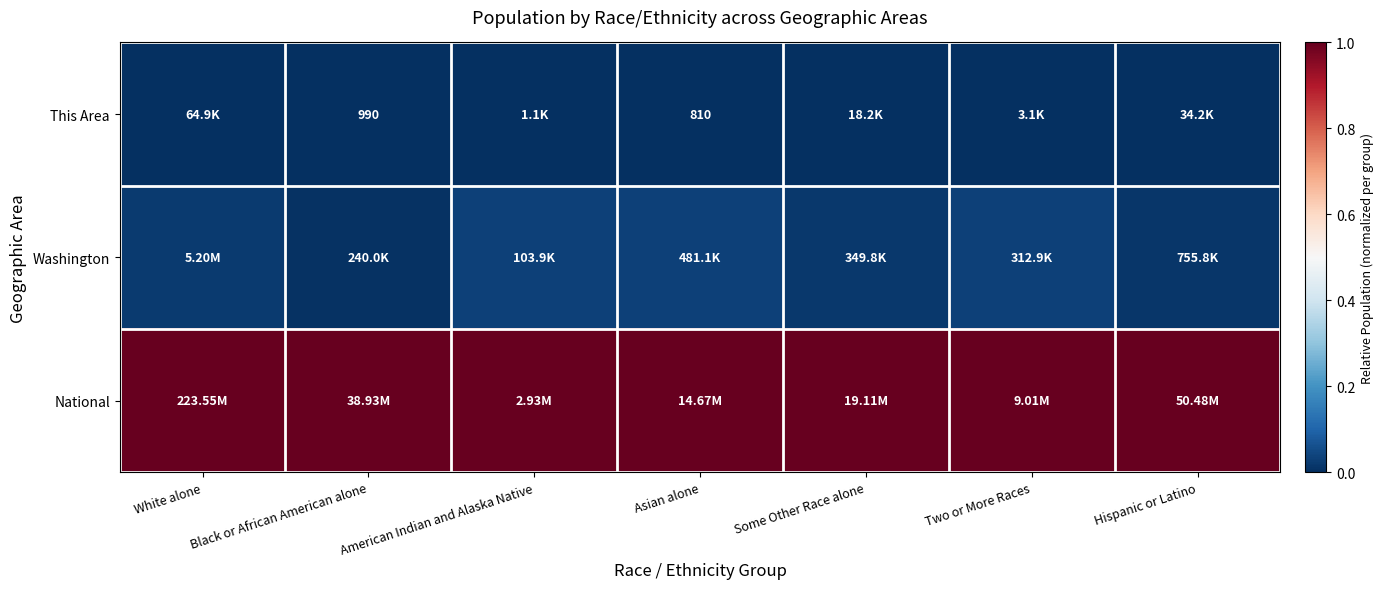

The Washington series shows 0.0 at American Indian and Alaska Native. True or false?

True